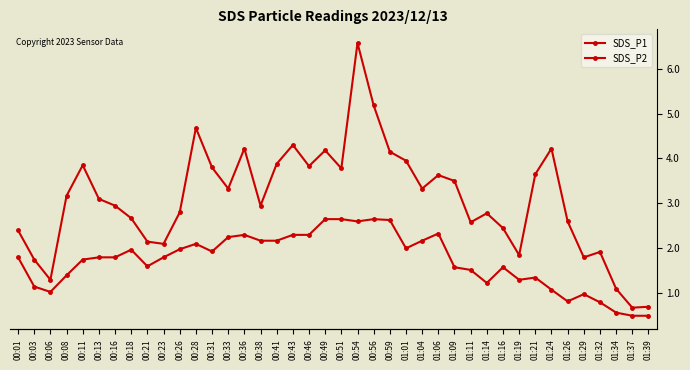

What value does the SDS_P1 series have at 01:34?

1.1